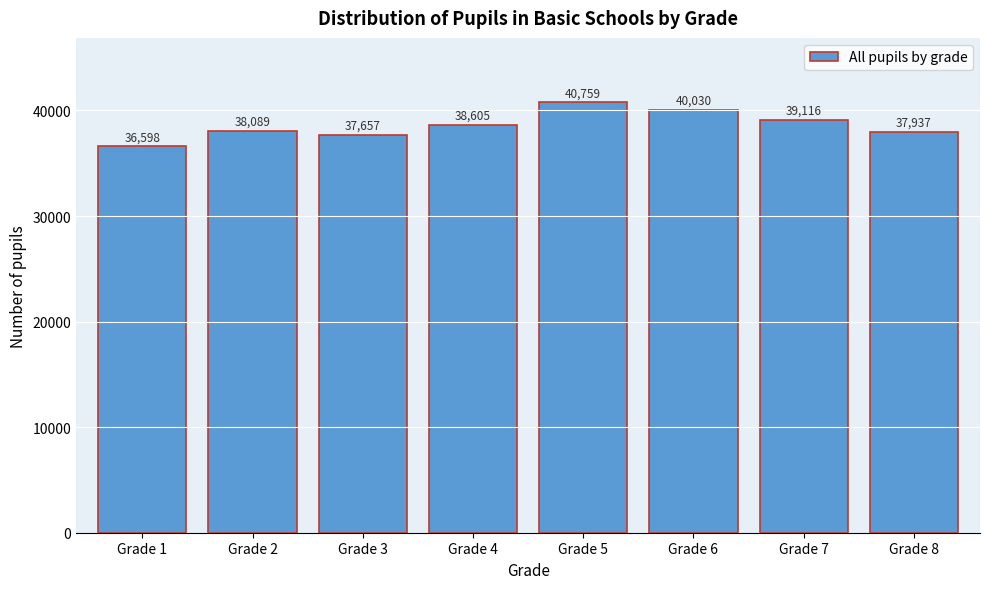

Reading right to left, list all the values displayed in this chart.

Grade 8=37937	Grade 7=39116	Grade 6=40030	Grade 5=40759	Grade 4=38605	Grade 3=37657	Grade 2=38089	Grade 1=36598